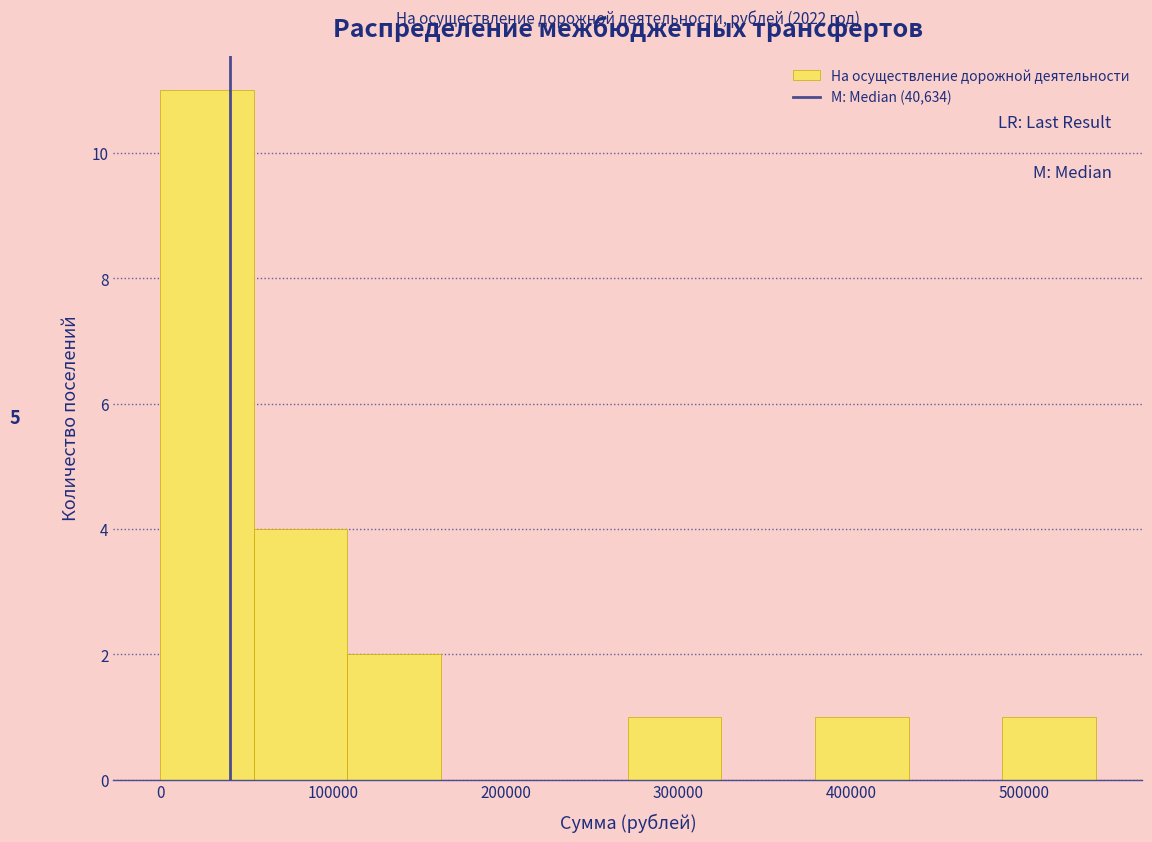

Which range on the x-axis has the tallest bar?

0 to 50000